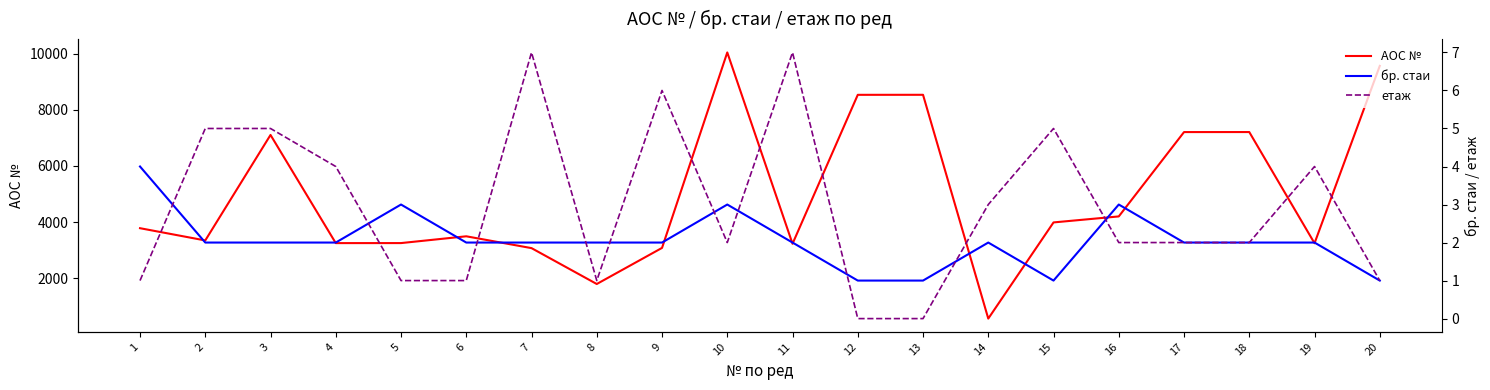

How many interior local valleys does the бр. стаи series have?

1